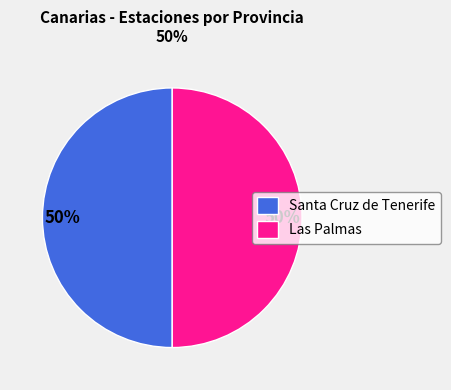

To the nearest percent, what is the combined percentage of Santa Cruz de Tenerife and Las Palmas?

100%